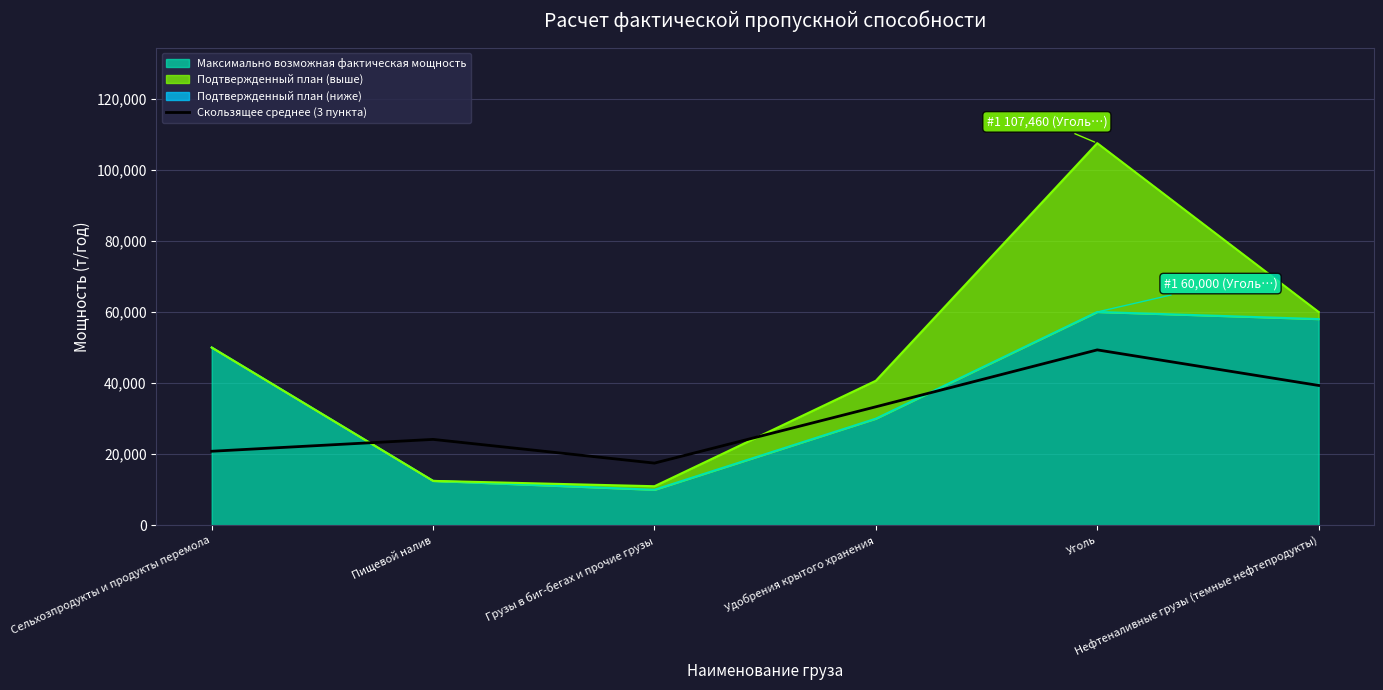

Reading right to left, list all the values displayed in this chart.

39333.3	49333.3	33333.3	17500.0	24166.7	20833.3